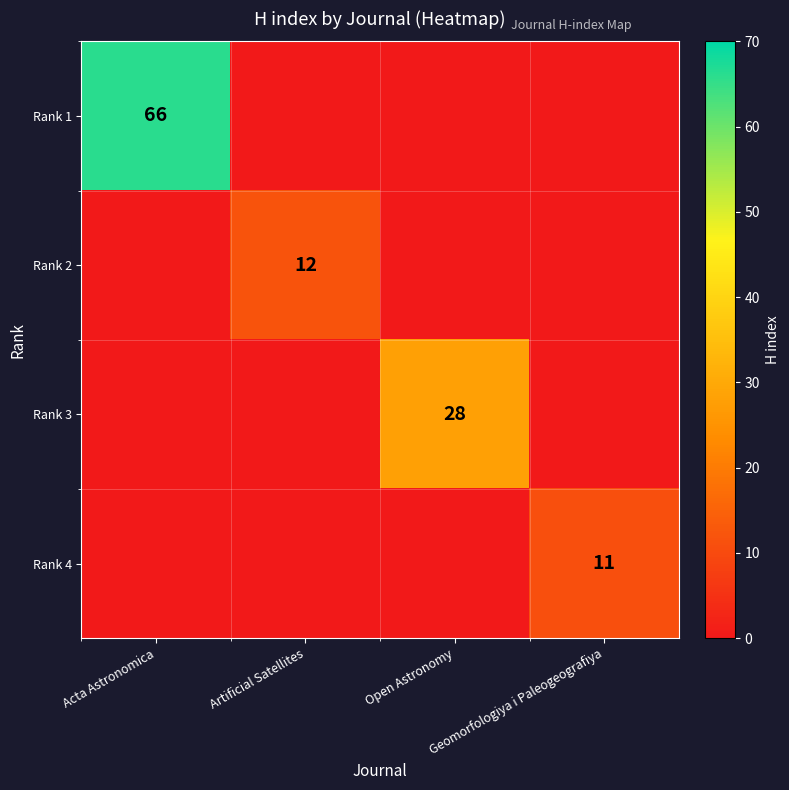

True or false: Rank 4 has a value of 16 at Geomorfologiya i Paleogeografiya.

False